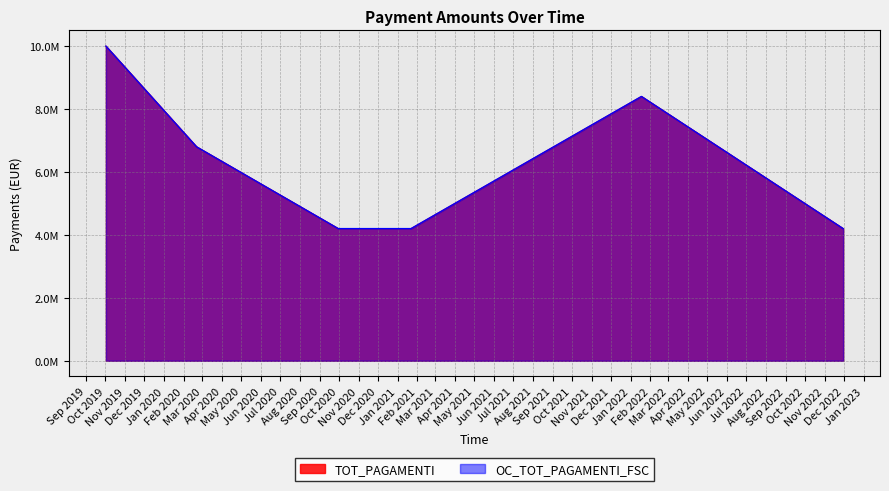

What is the difference between the maximum and second lowest values in the OC_TOT_PAGAMENTI_FSC series?

5800000